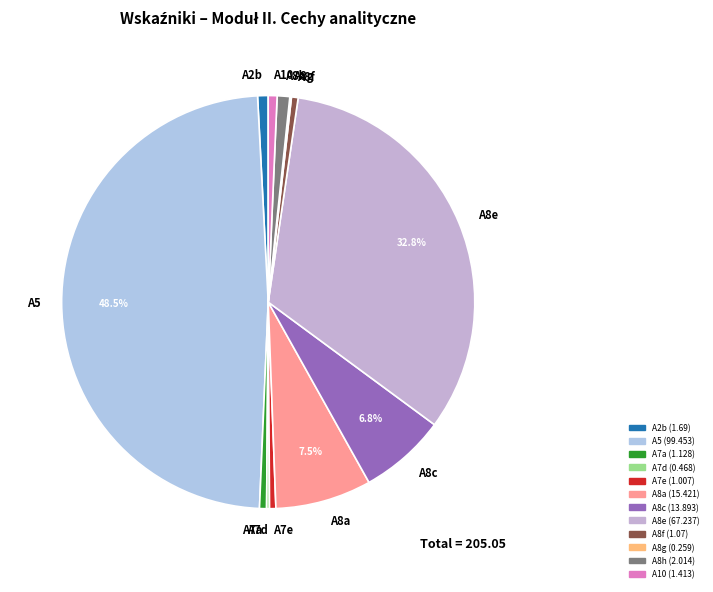

How much of the chart is everything except A5?

51.5%